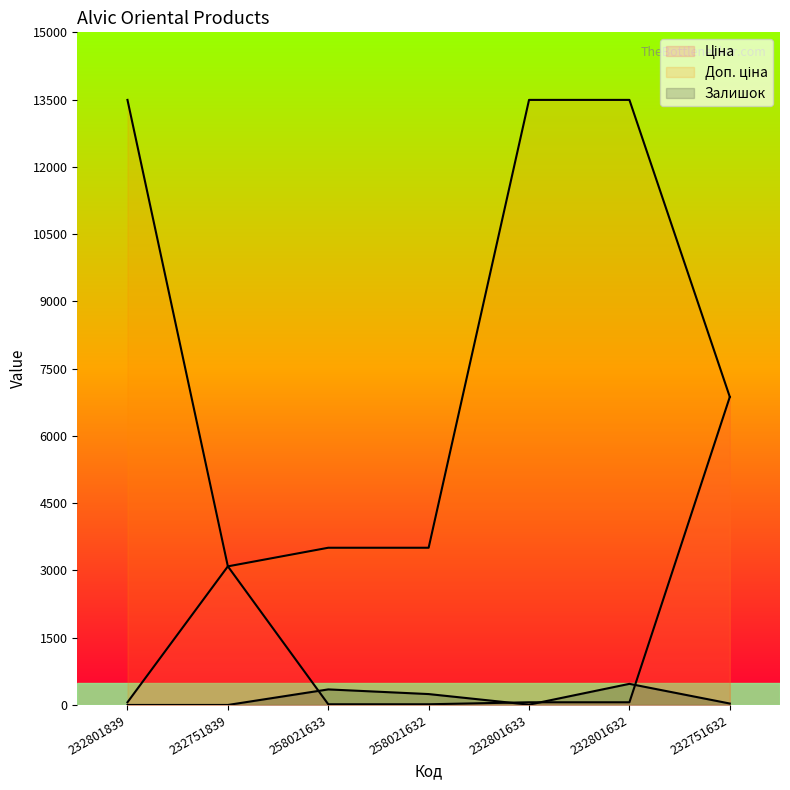

How many lines are shown in the chart?

3